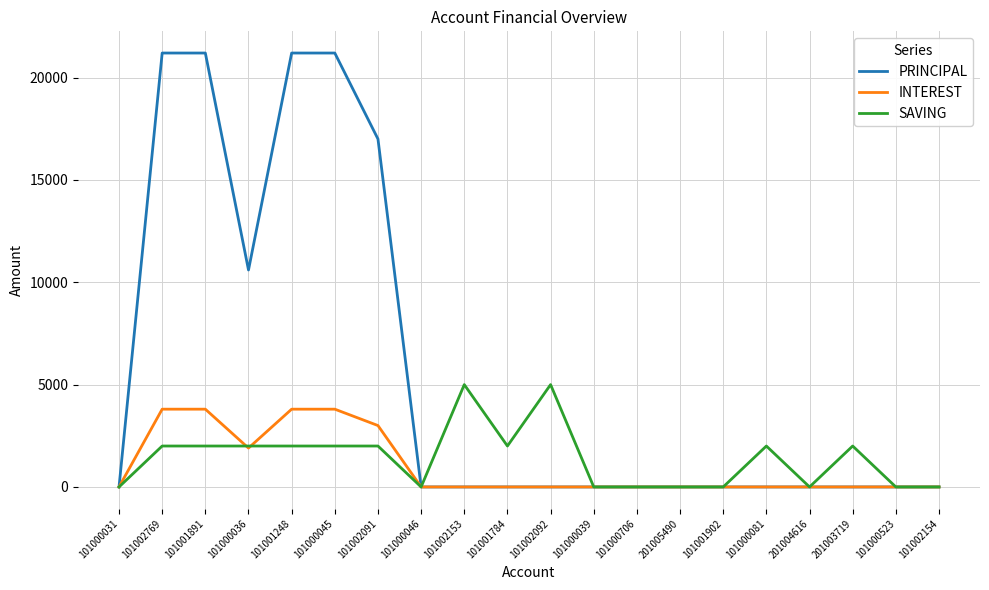

Which series has the largest total across all categories?

PRINCIPAL